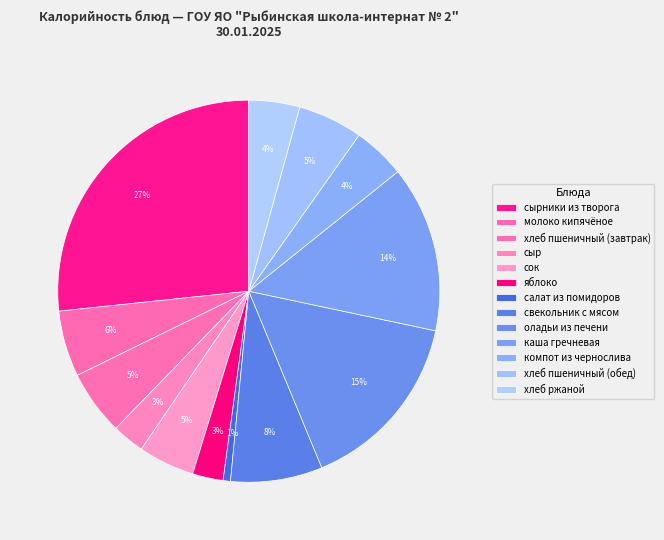

To the nearest percent, what percentage of the pie is свекольник с мясом?

8%